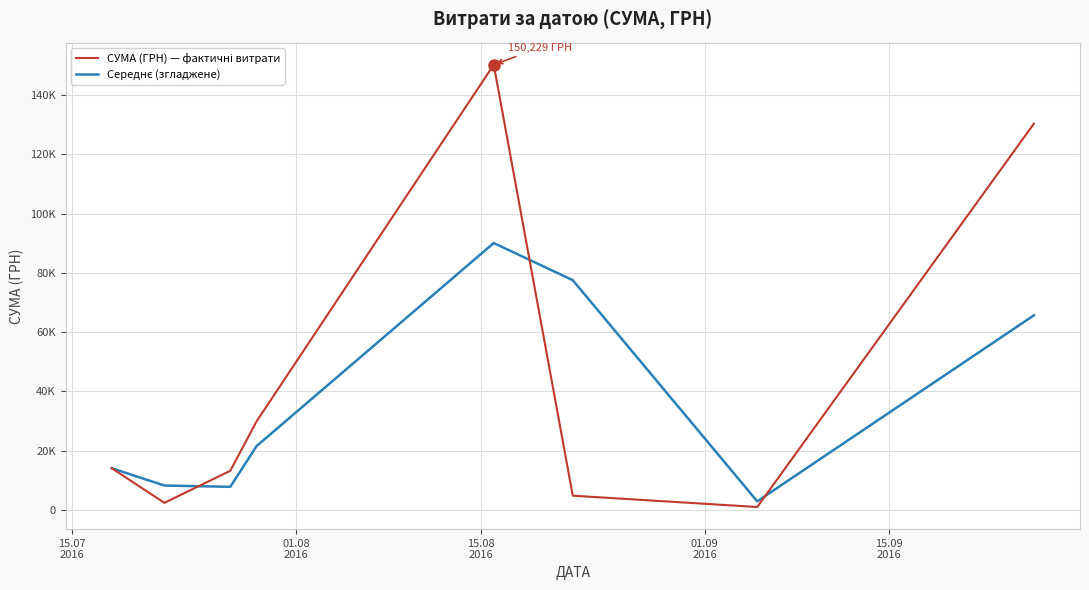

Does the chart have visible grid lines?

Yes